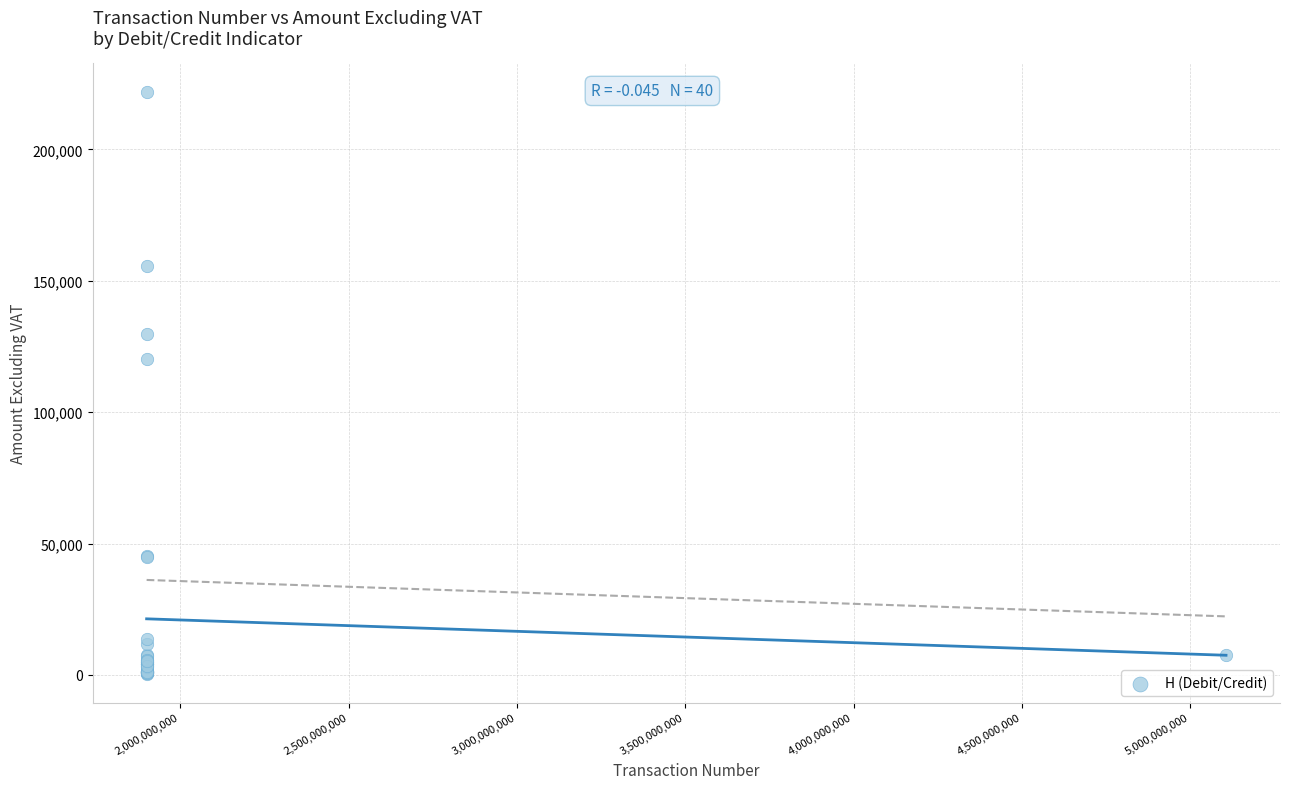

What Y value in the scatter plot is closest to 111109?

120287.0